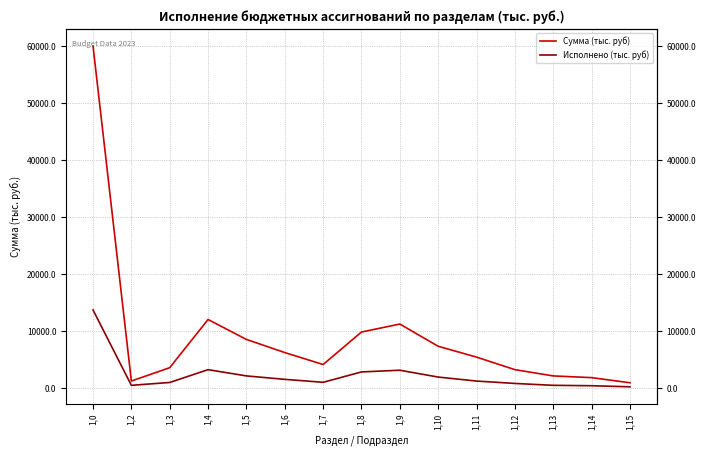

At which category does Сумма (тыс. руб) reach its first local valley?

1,2